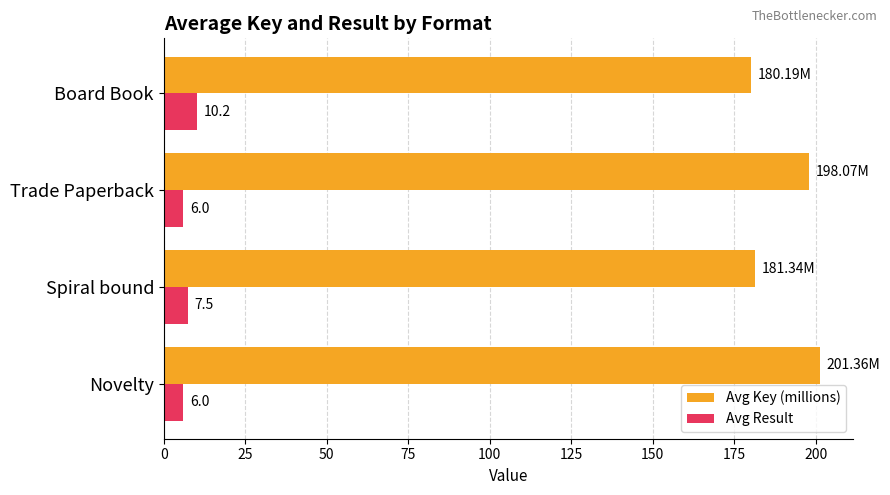

At which category is the sum across all series the highest?

Novelty